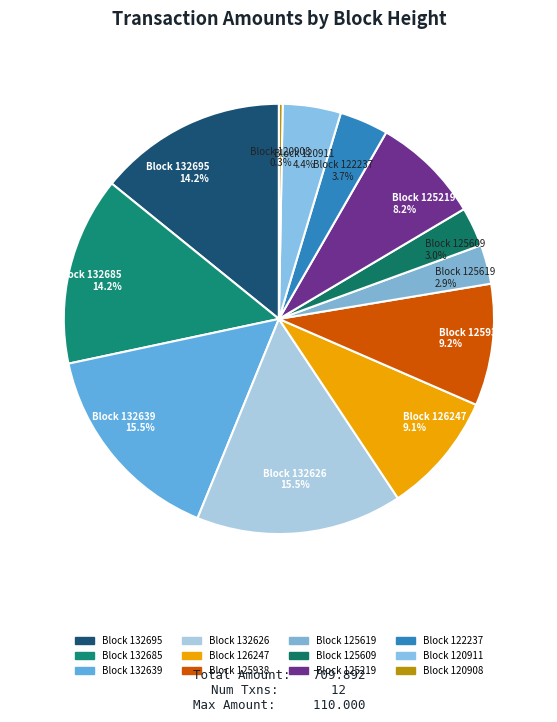

Which slice is the smallest?

120908